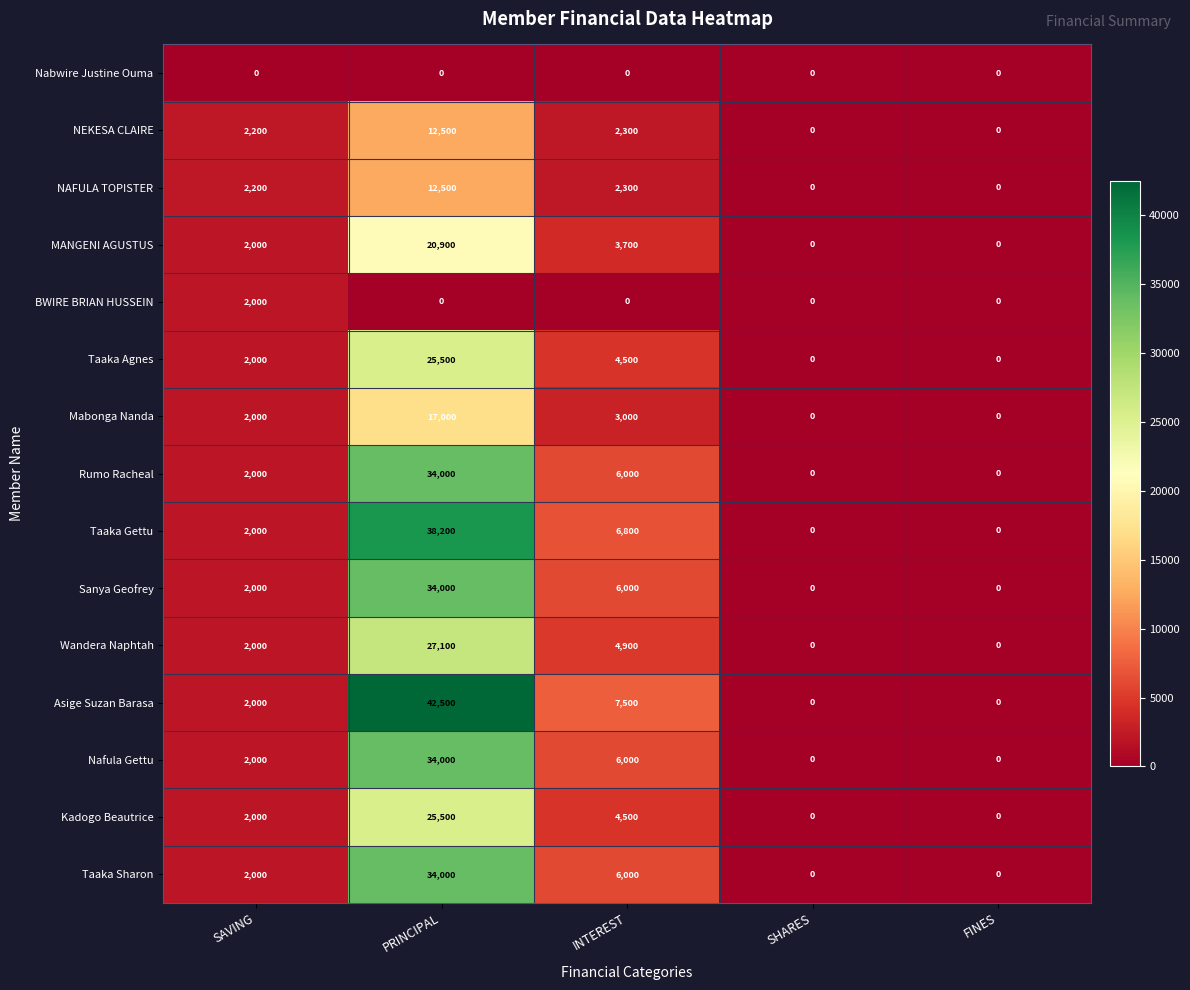

What is the spread (max minus min) of values at SAVING?

2200